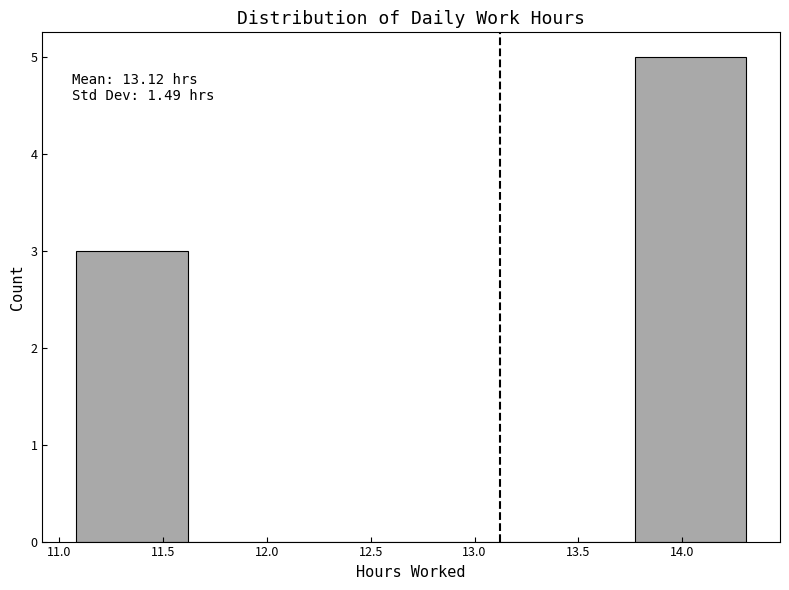

Which range on the x-axis has the tallest bar?

13.75 to 14.30